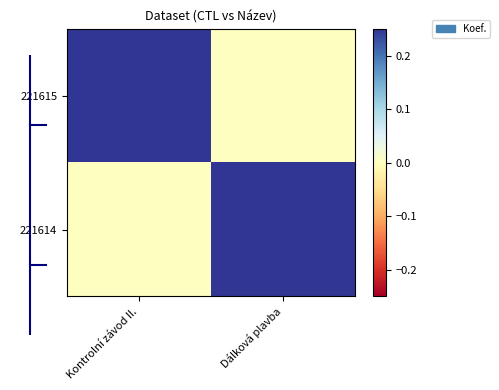

Rank the series at Kontrolní závod II. from lowest to highest value.

221614, 221615